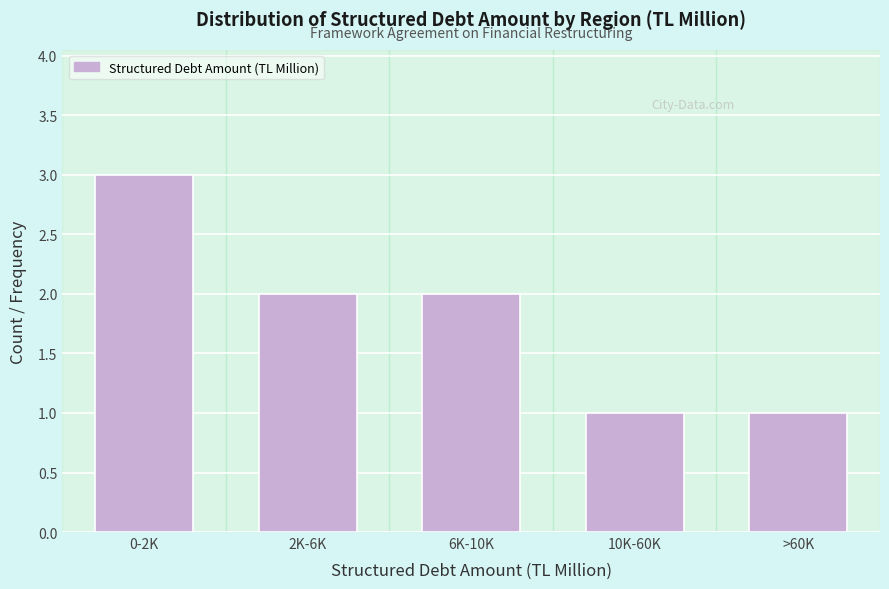

Reading left to right, list all the values displayed in this chart.

3	2	2	1	1